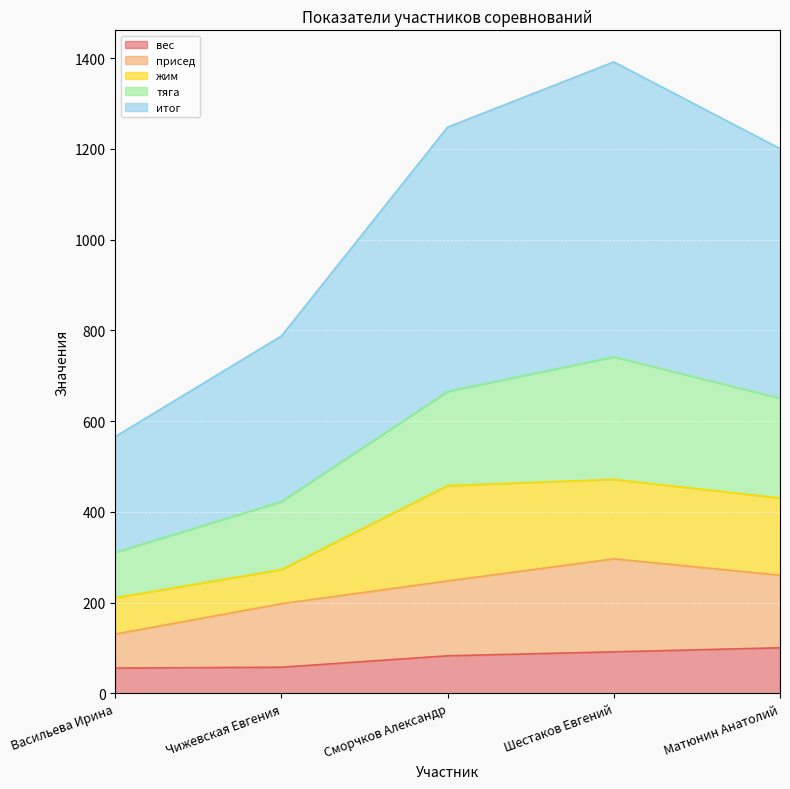

At which category is the sum across all series the highest?

Шестаков Евгений